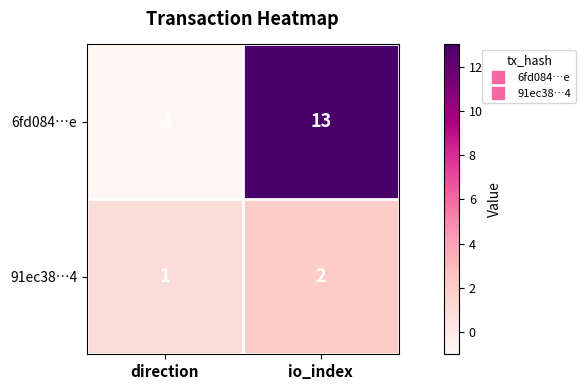

What is the difference between the highest and lowest values at io_index?

11